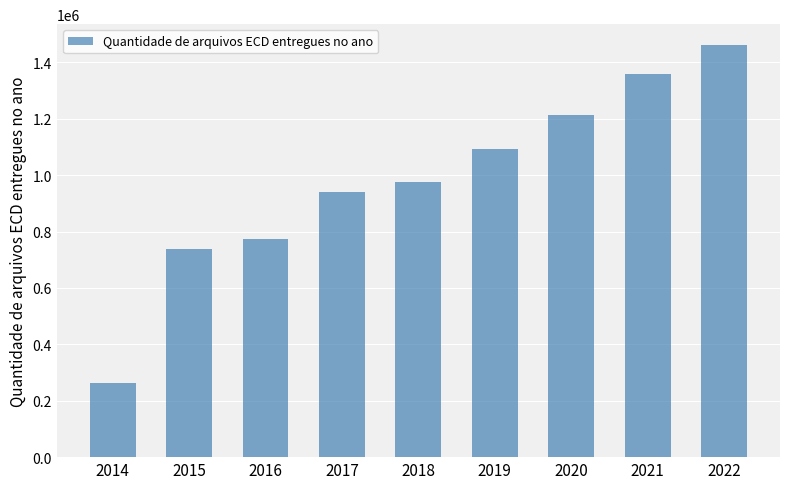

Reading left to right, transcribe all the data shown in this chart.

261206	738015	775021	939062	975049	1092773	1213507	1359696	1462280